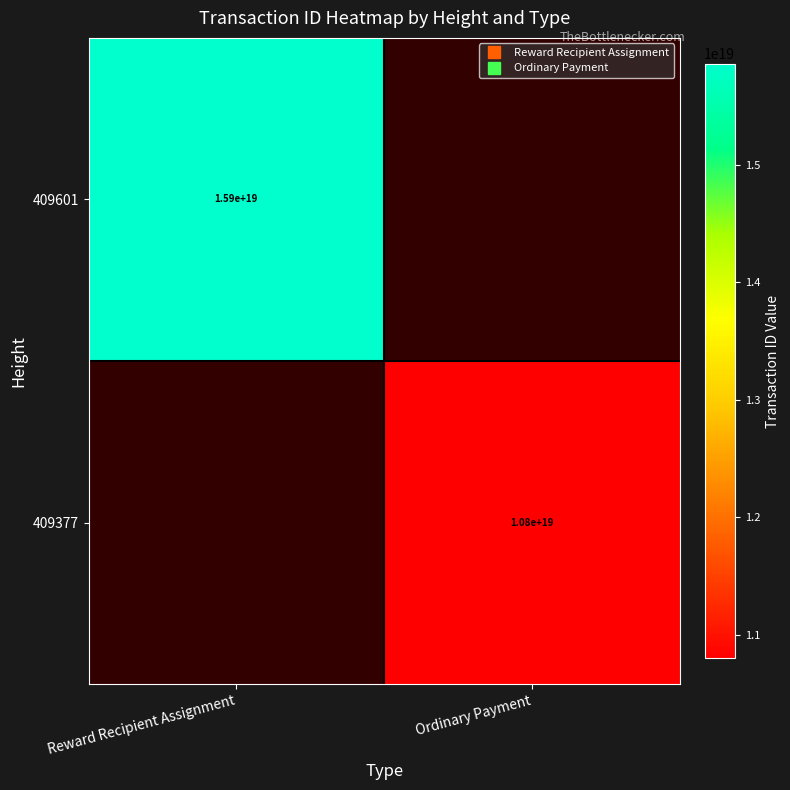

Count the 409601 values in the range 0 to 15860798085483452416.

2